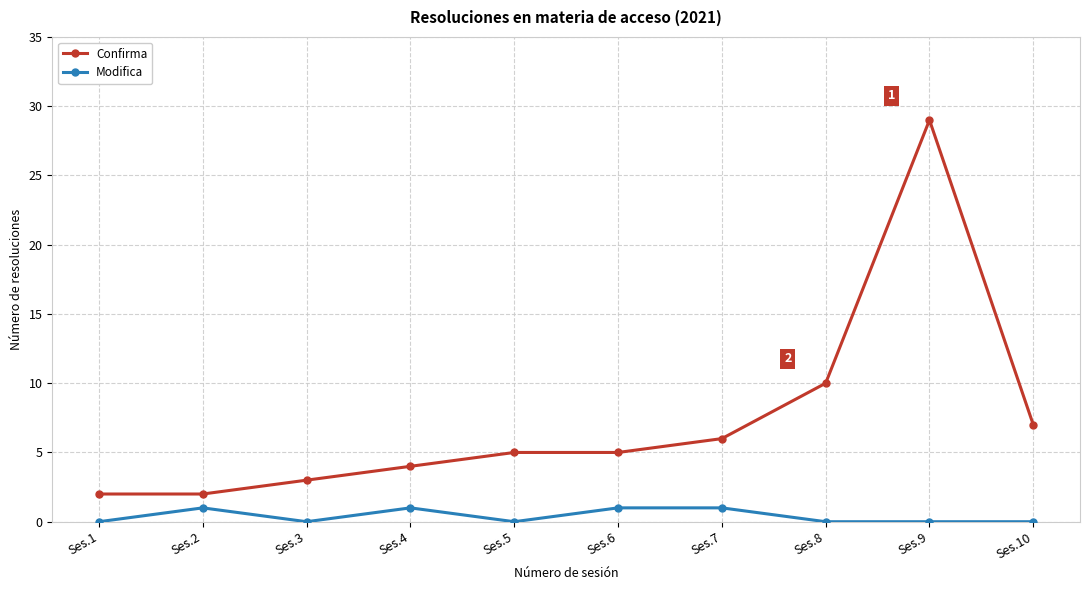

What is the total value across all series at Ses.1?

2